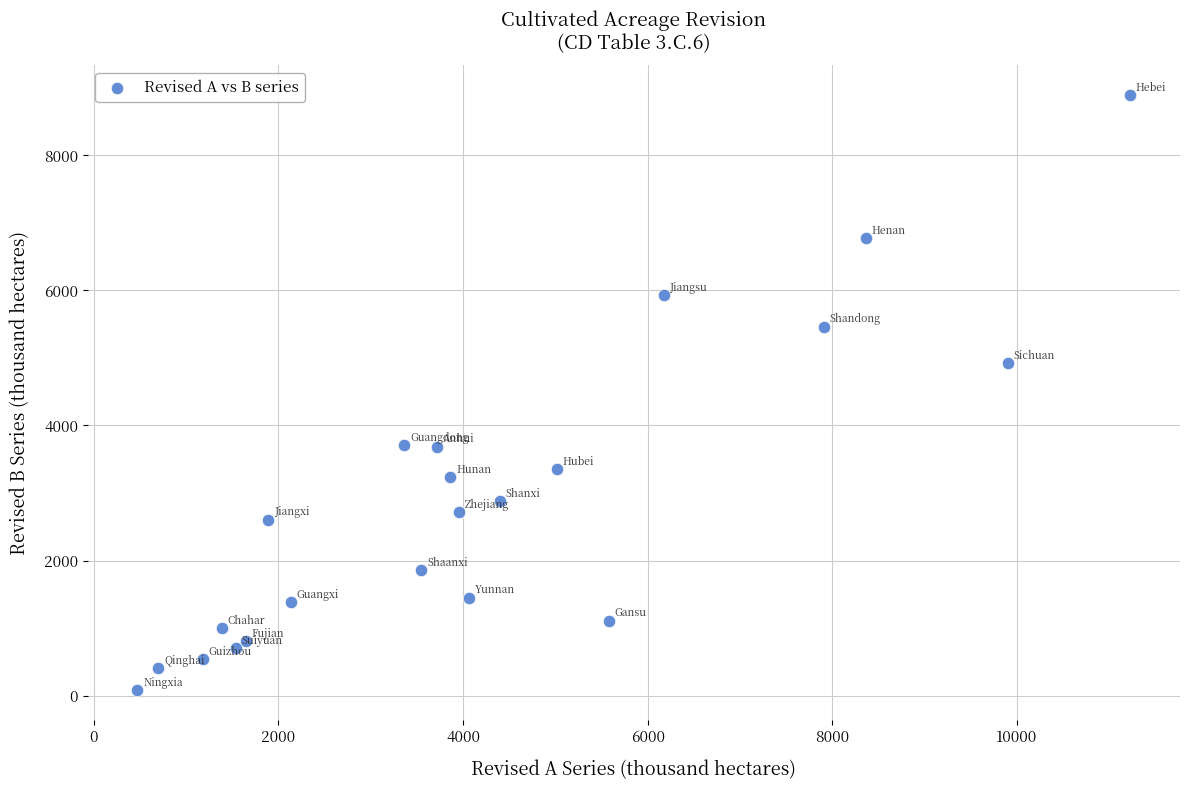

What Y value in the scatter plot is closest to 4486?

4920.8